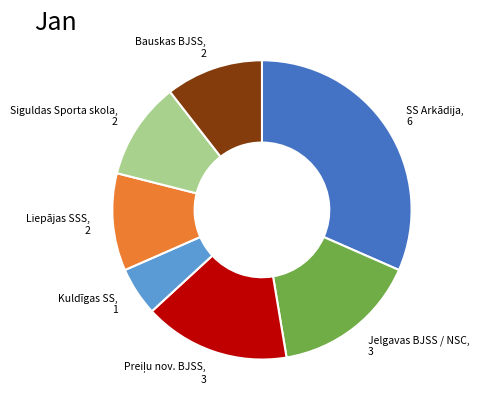

Is there any slice that represents more than half of the pie?

No